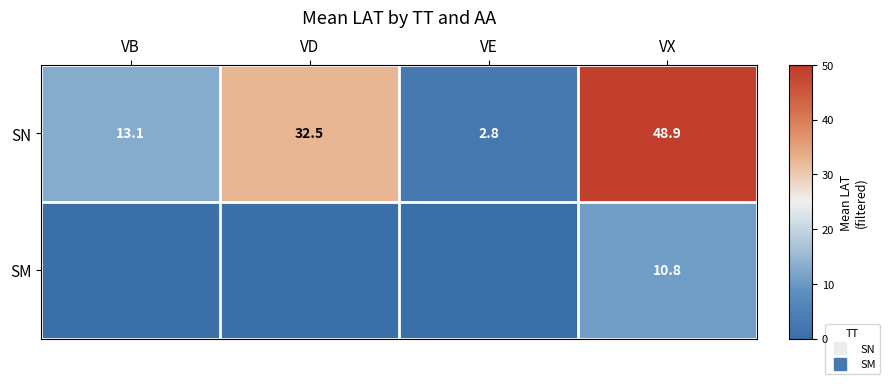

Is it true that SN equals 21.9 at VB?

False